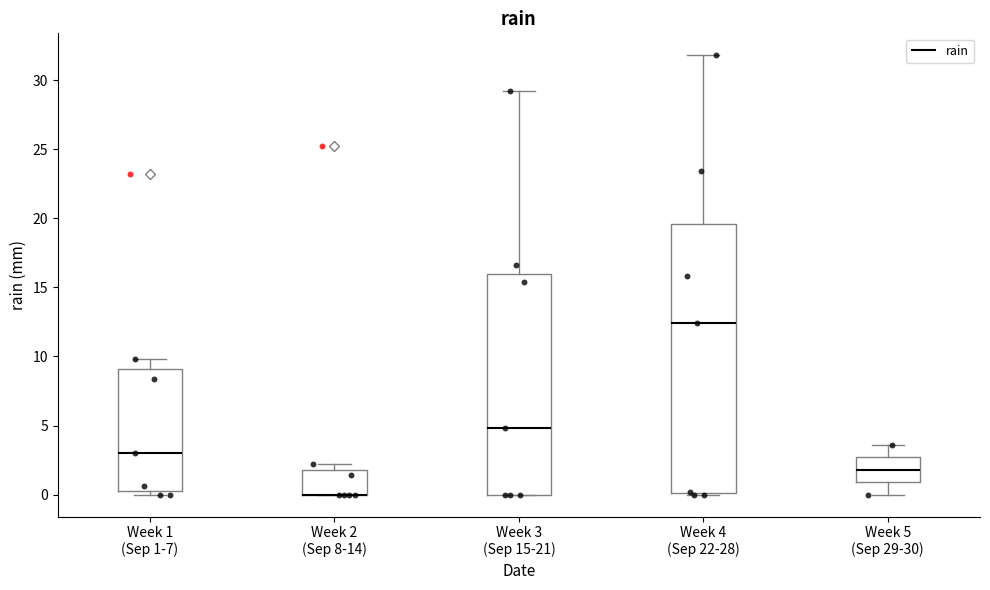

Where is the upper edge of the box for Week 3 (Sep 15-21) on the y-axis? The values are not printed on the chart, so give them approximately, as read against the axis.

16.0